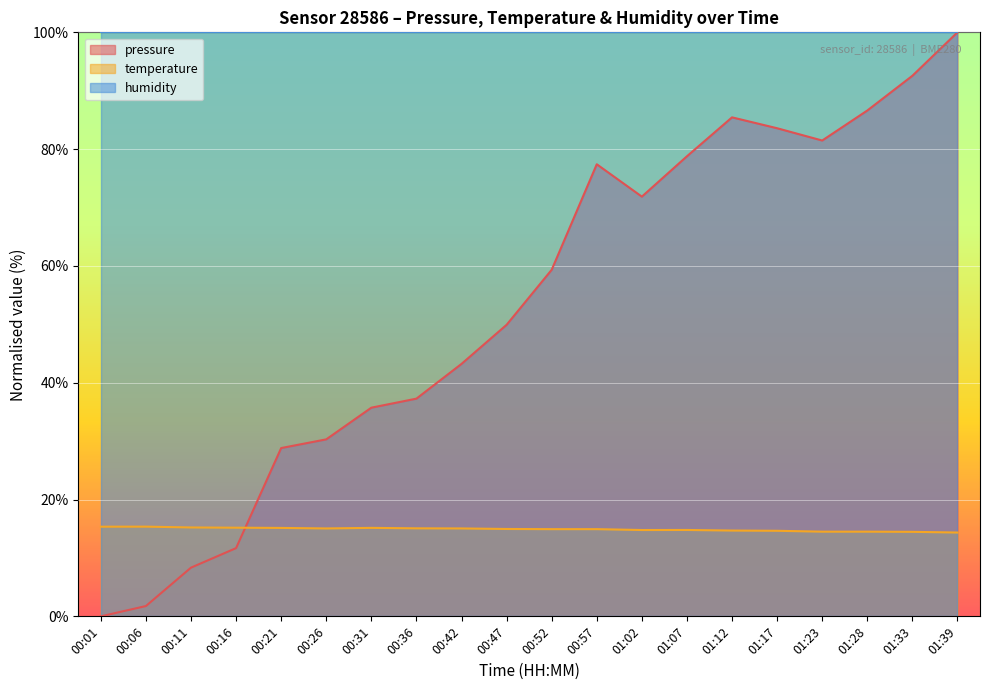

True or false: temperature has a value of 15.2 at 00:31.

True